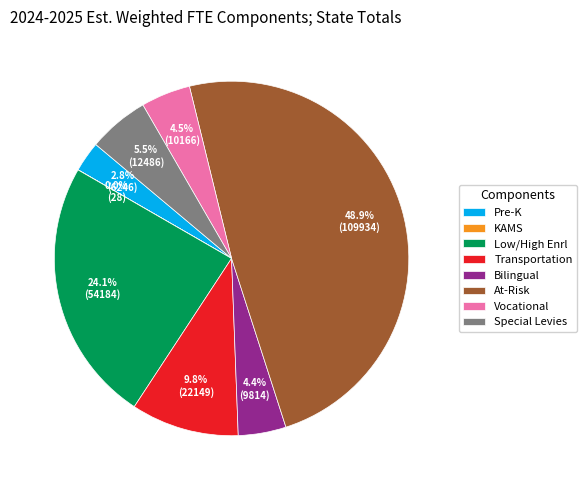

What is the largest slice in the pie chart?

At-Risk